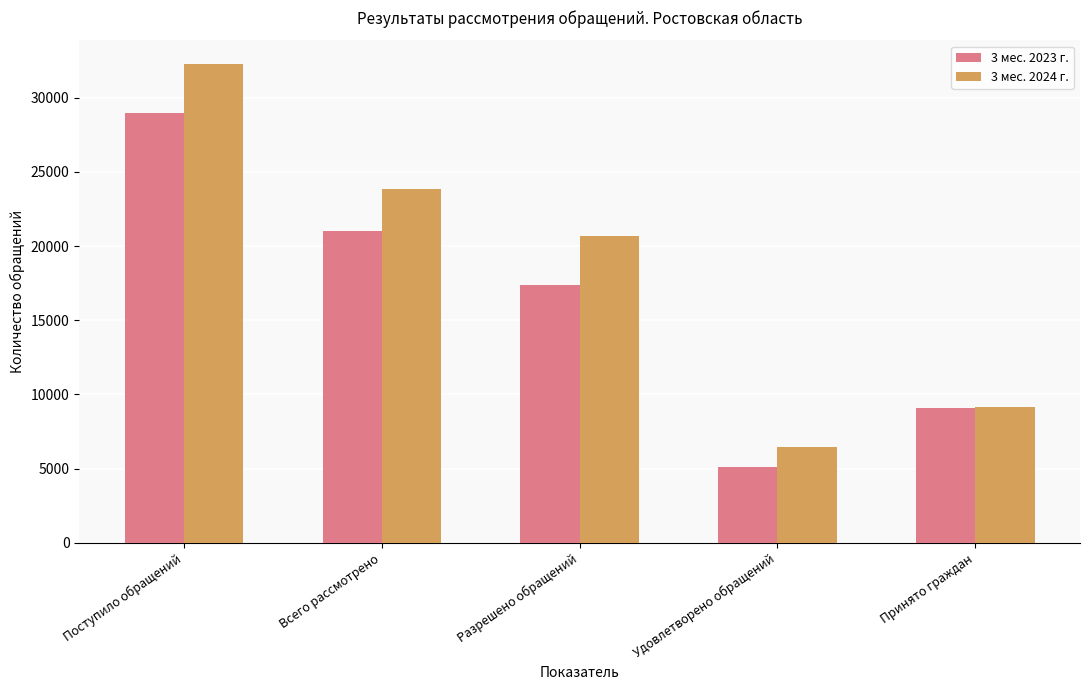

What is the label of the 4th bar from the right?

Всего рассмотрено